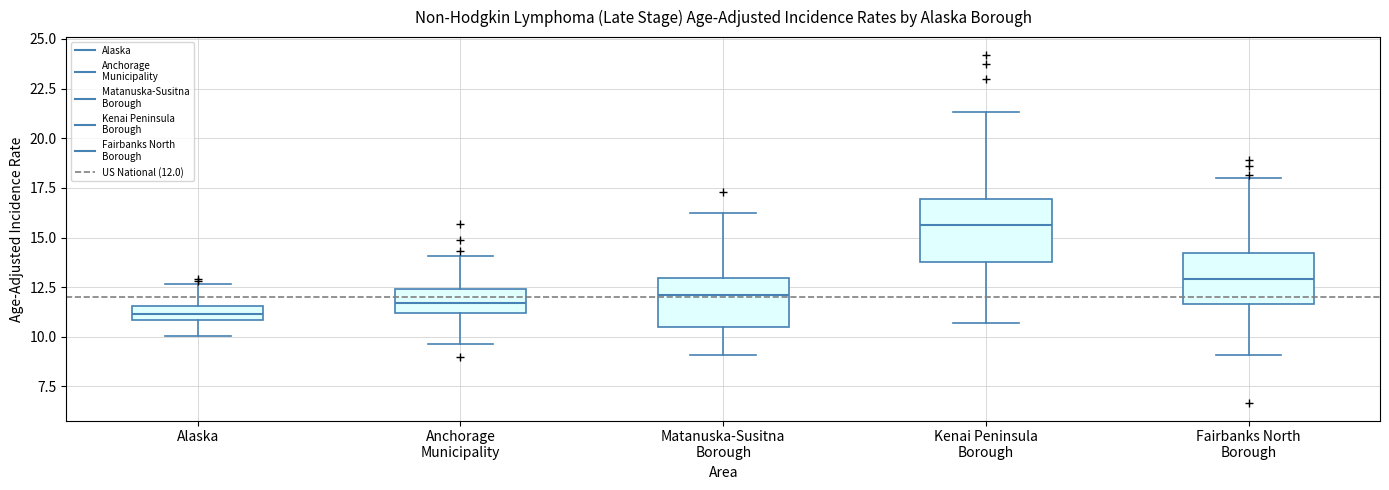

Which box's median line is the lowest?

Alaska